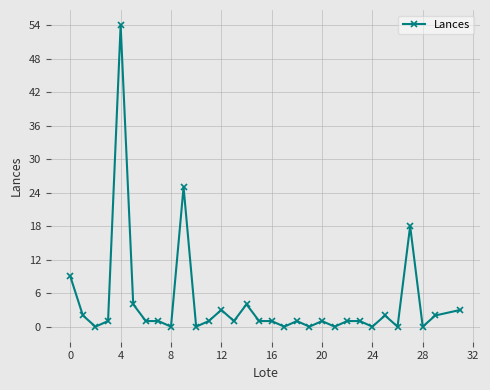

What is the greatest value displayed?

54